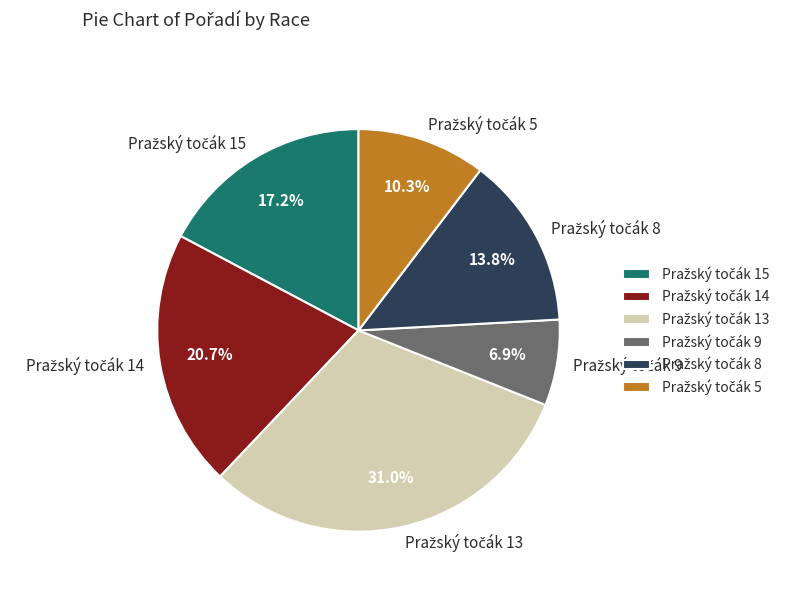

Is there any slice that represents more than half of the pie?

No